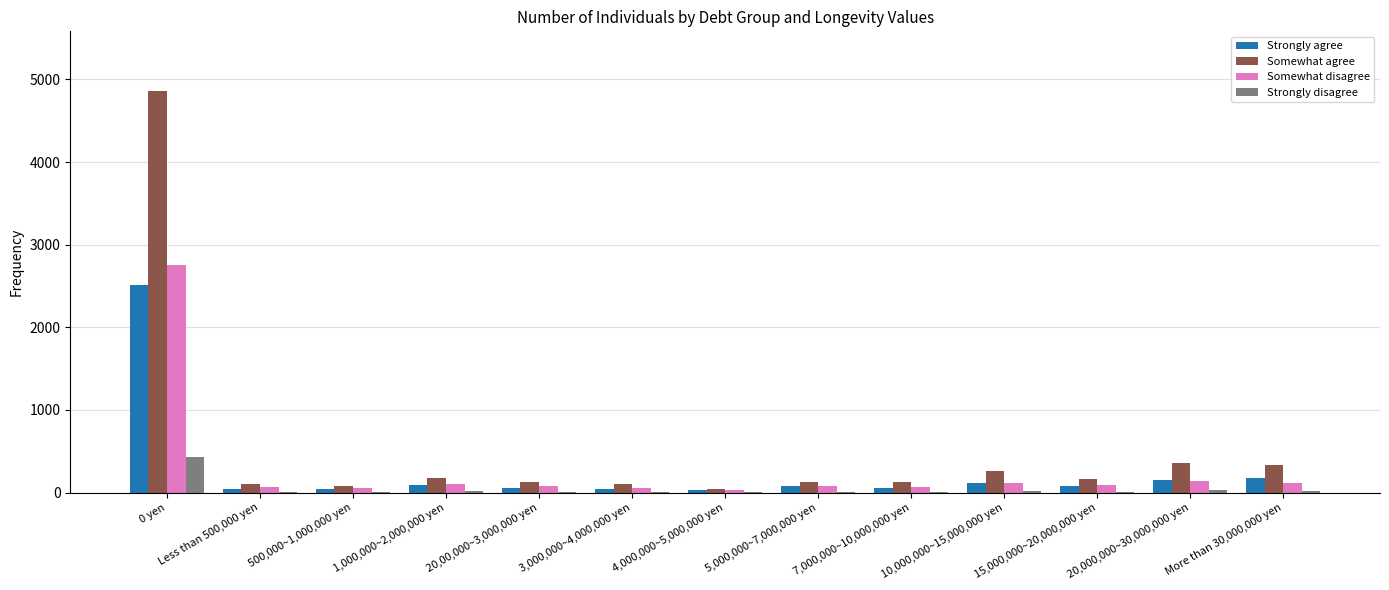

What is the total value across all series at 7,000,000~10,000,000 yen?

262